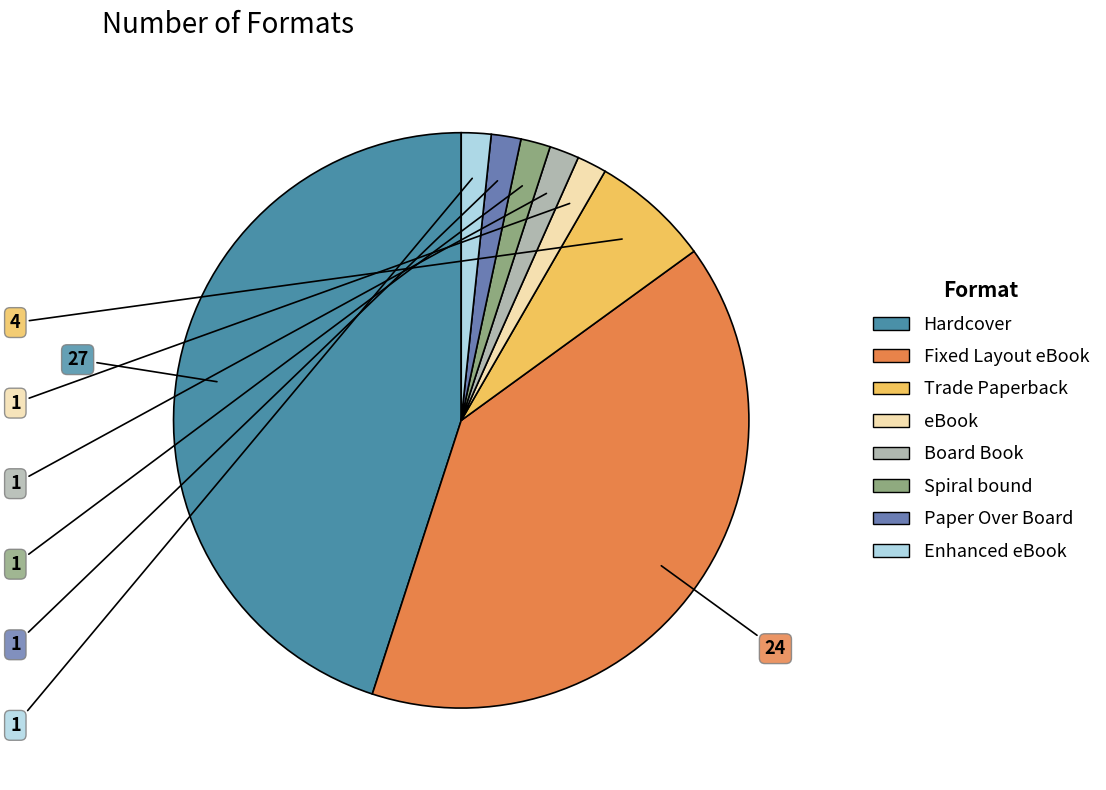

To the nearest percent, what is the average slice percentage?

12%